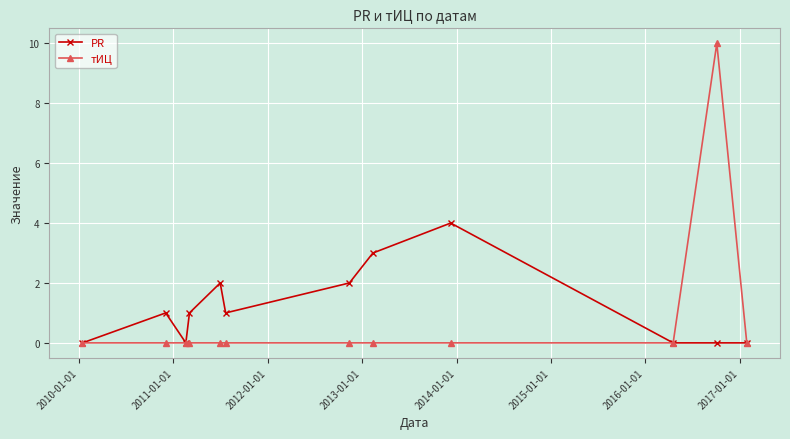

Reading right to left, list all the values displayed in this chart.

PR: 0	0	0	4	3	2	1	2	1	0	1	0
тИЦ: 0	10	0	0	0	0	0	0	0	0	0	0